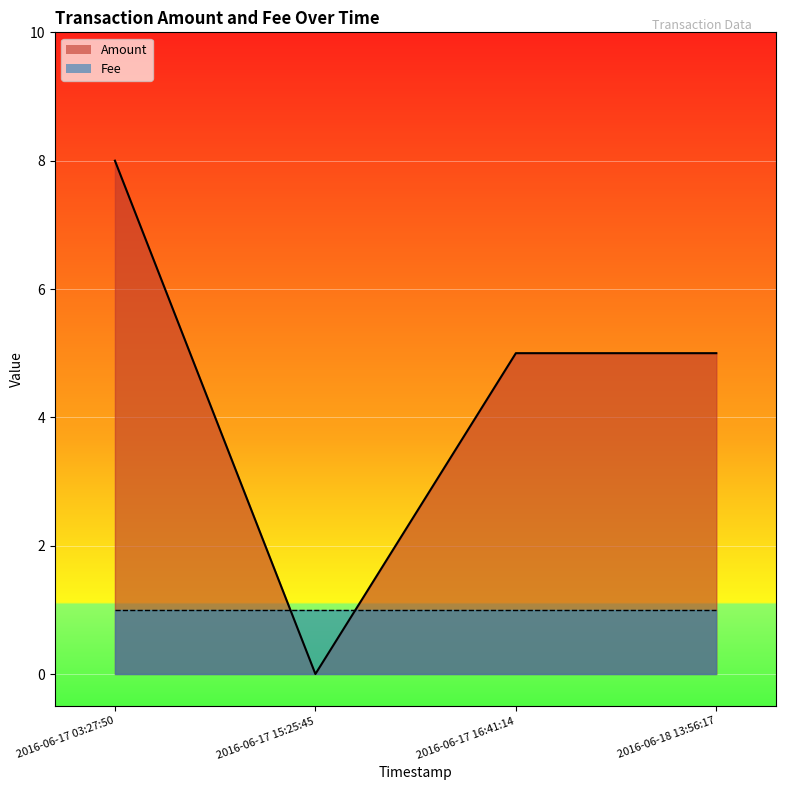

Reading right to left, extract all data points from this chart.

5	5	0	8